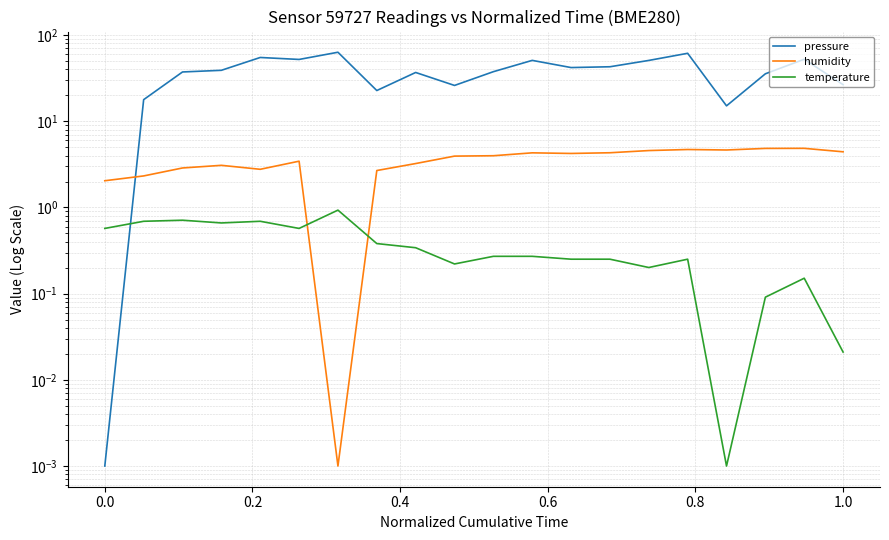

At which label is pressure closest to 31?

1.0